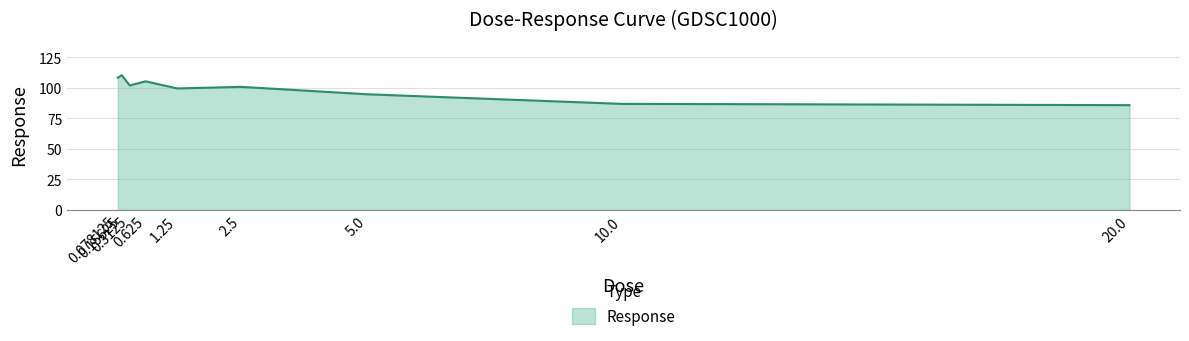

What is the greatest value displayed?

110.4